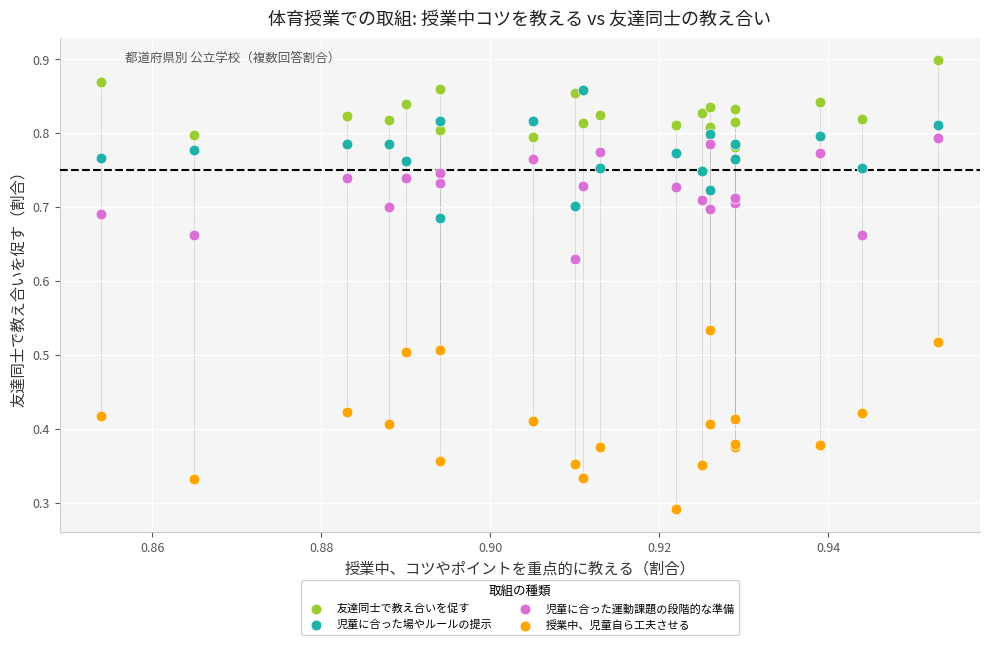

What are all the series names shown in the legend?

友達同士で教え合いを促す, 児童に合った場やルールの提示, 児童に合った運動課題の段階的な準備, 授業中、児童自ら工夫させる